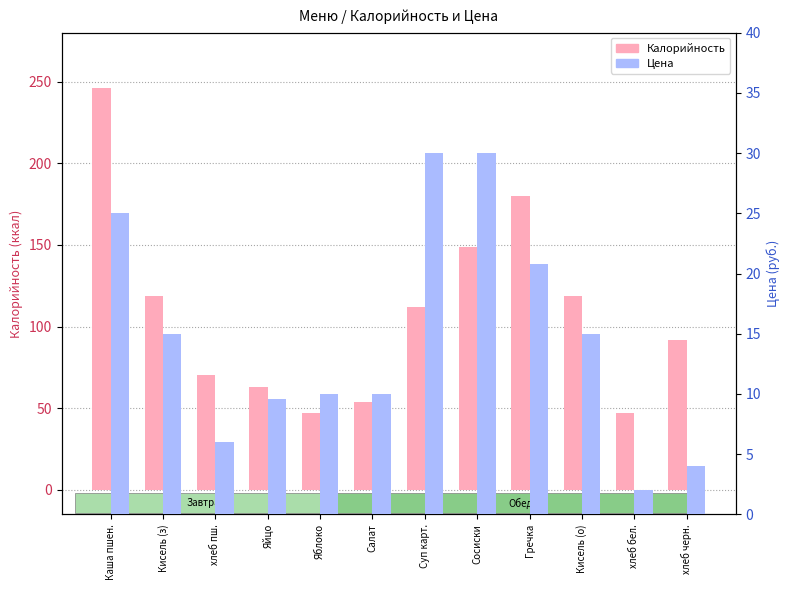

Which series has the widest spread of values?

Калорийность